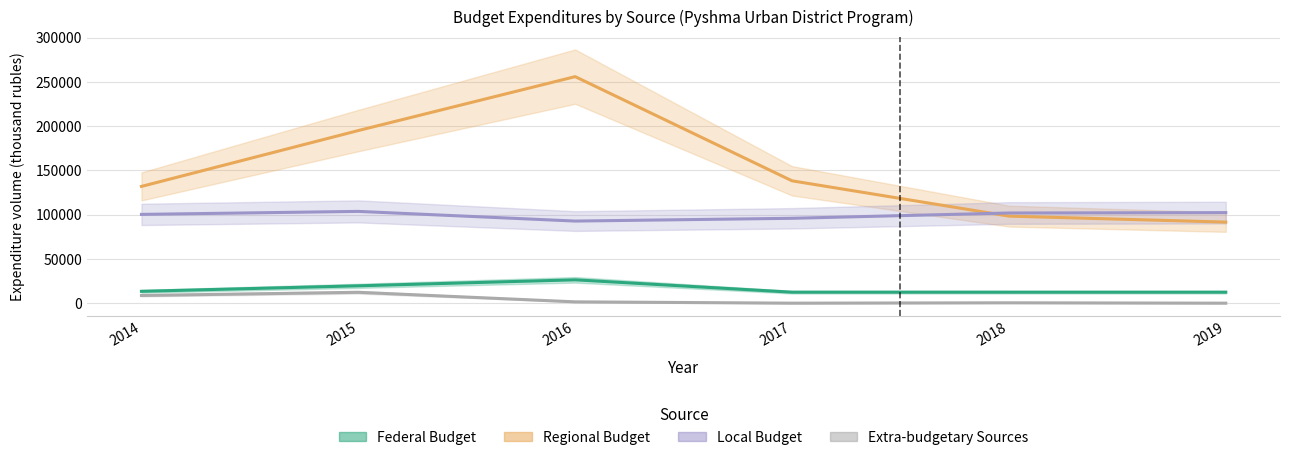

Which series has the widest spread of values?

regional_budget